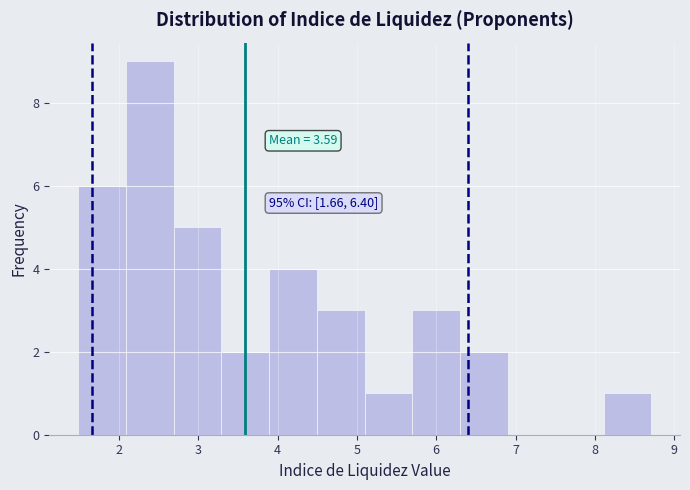

Over which range of the x-axis is the bar tallest?

2.1 to 2.7